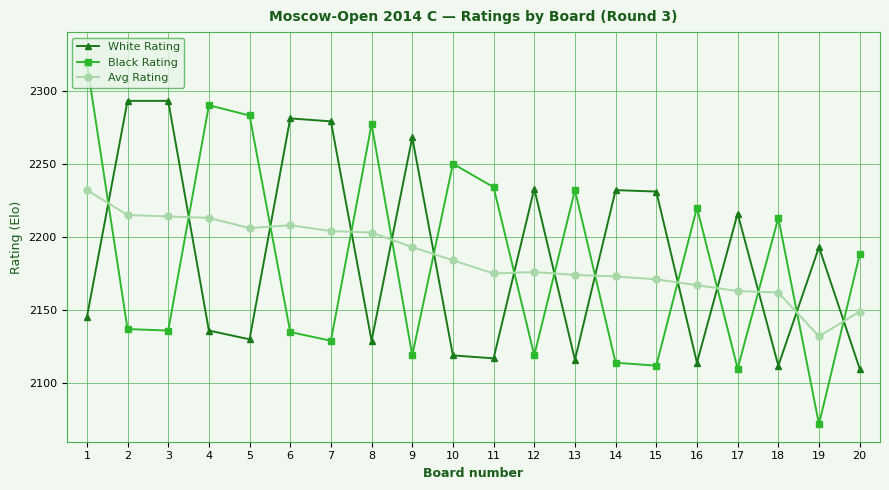

What is the lowest value of the White Rating series?

2110